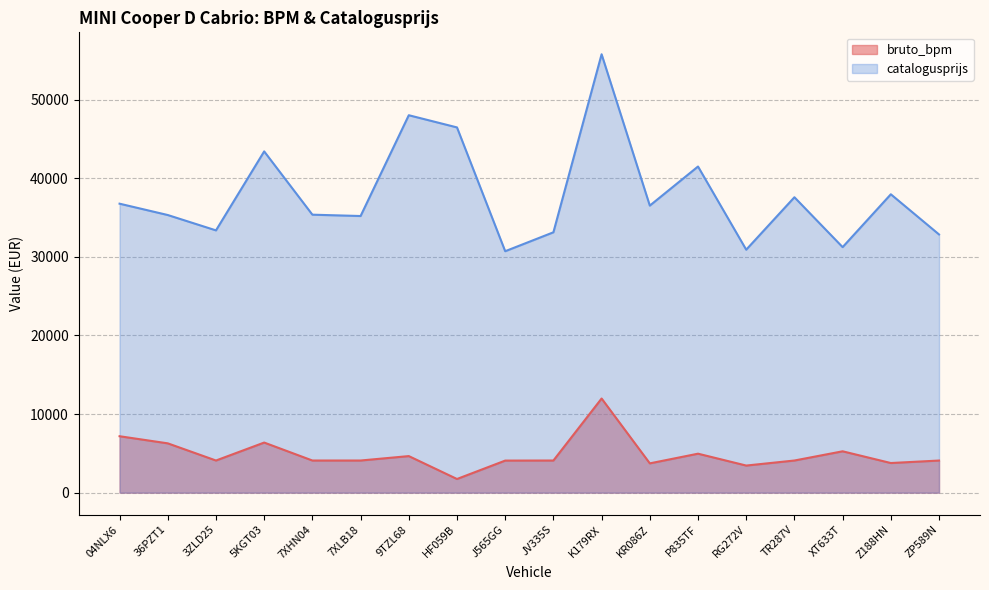

How many lines are shown in the chart?

2